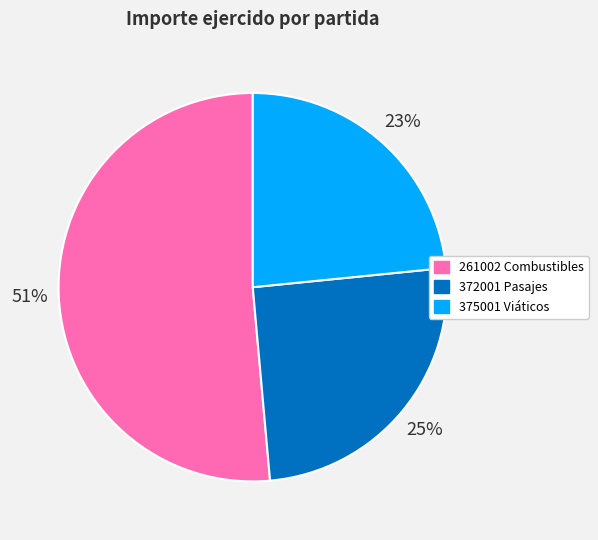

Which category has the biggest portion of the pie?

261002